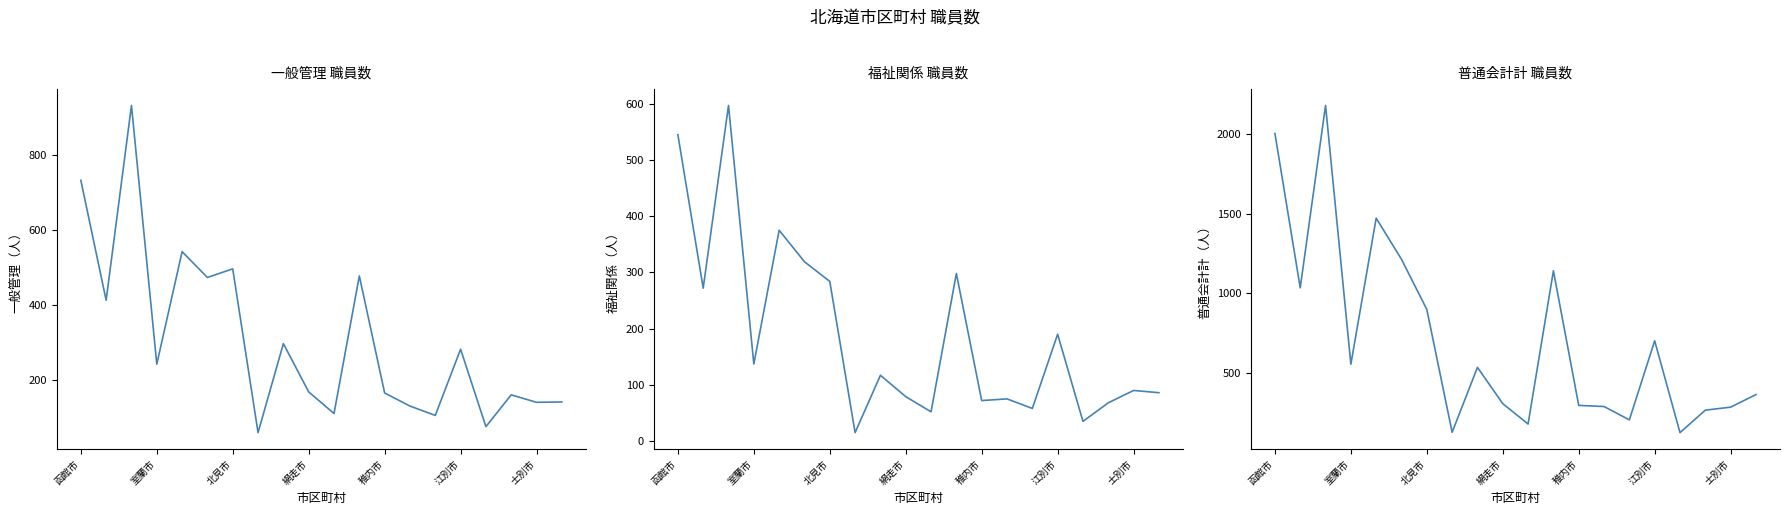

What is the difference between the 福祉関係 values at 11 and 9?

219